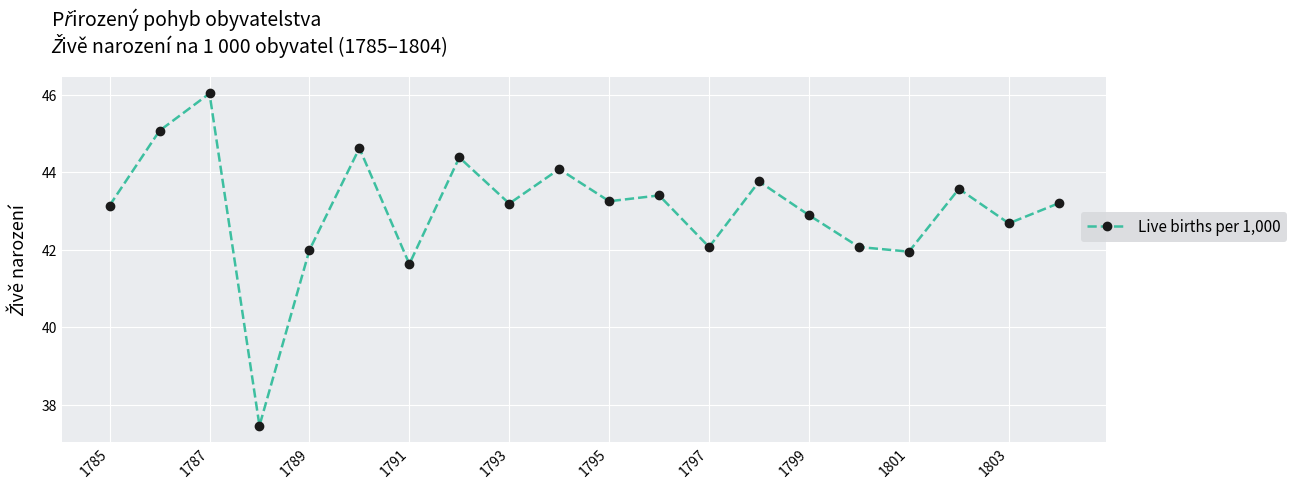

What is the difference between the maximum and second lowest values?

4.4